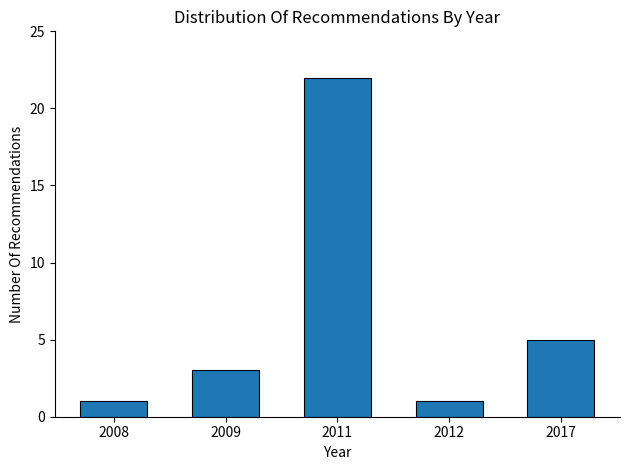

Reading left to right, what are all the values shown in this chart?

1	3	22	1	5